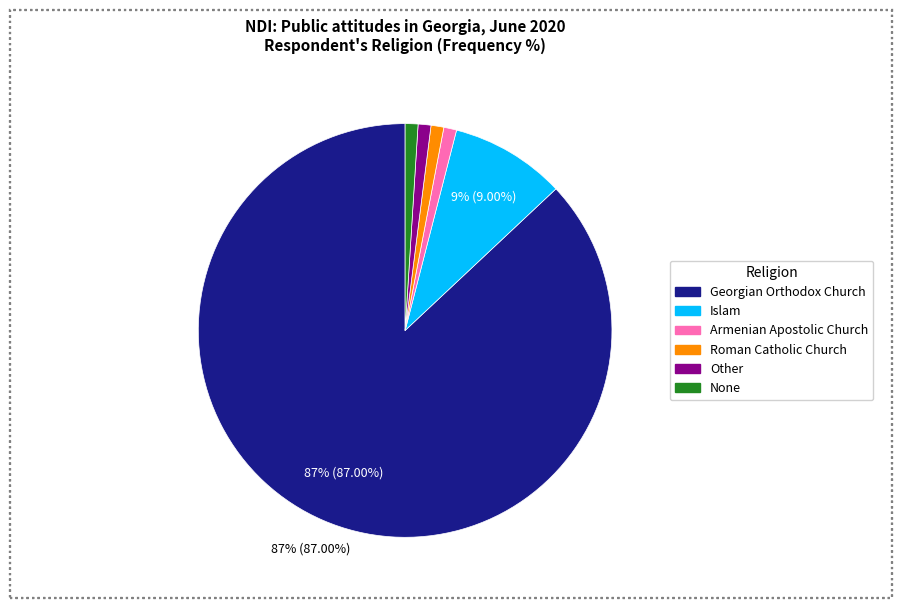

To the nearest percent, what is the difference between the largest and smallest slice percentages?

86%